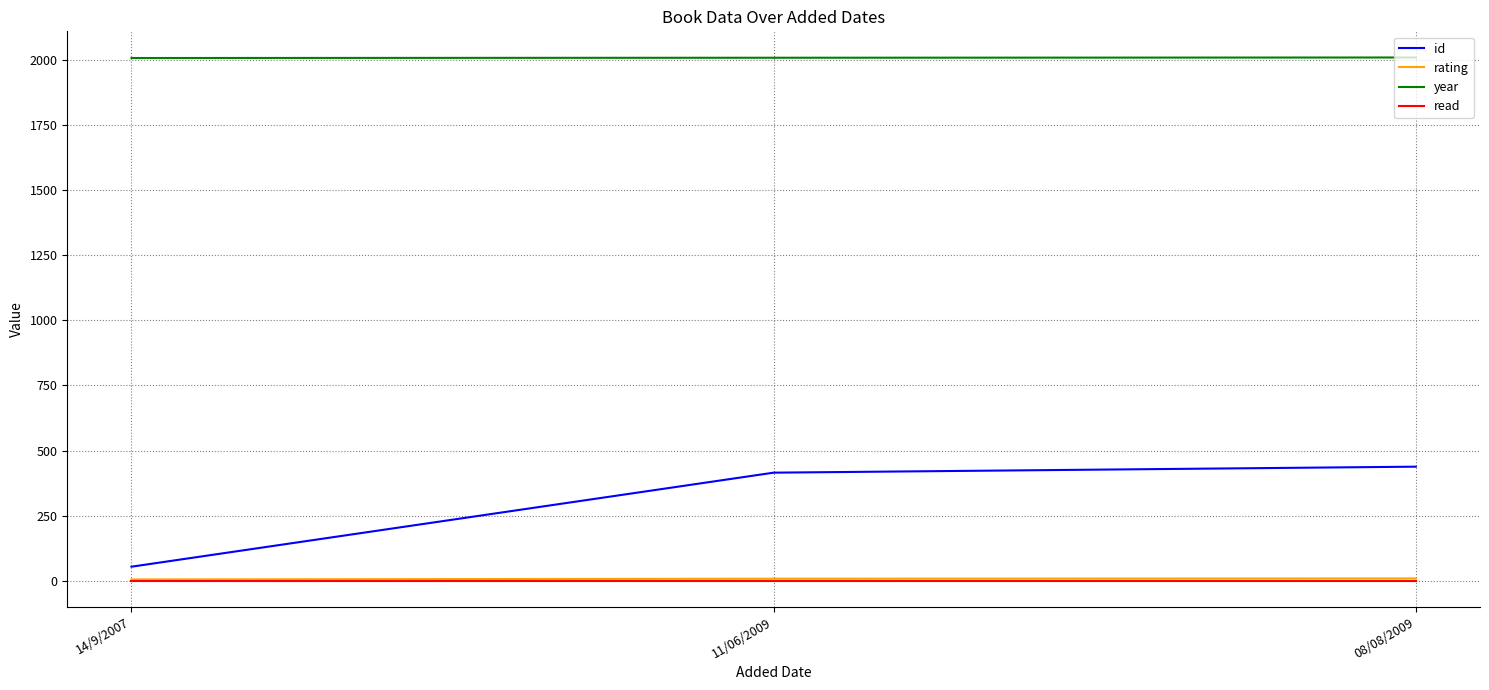

What is the greatest value displayed?

2009